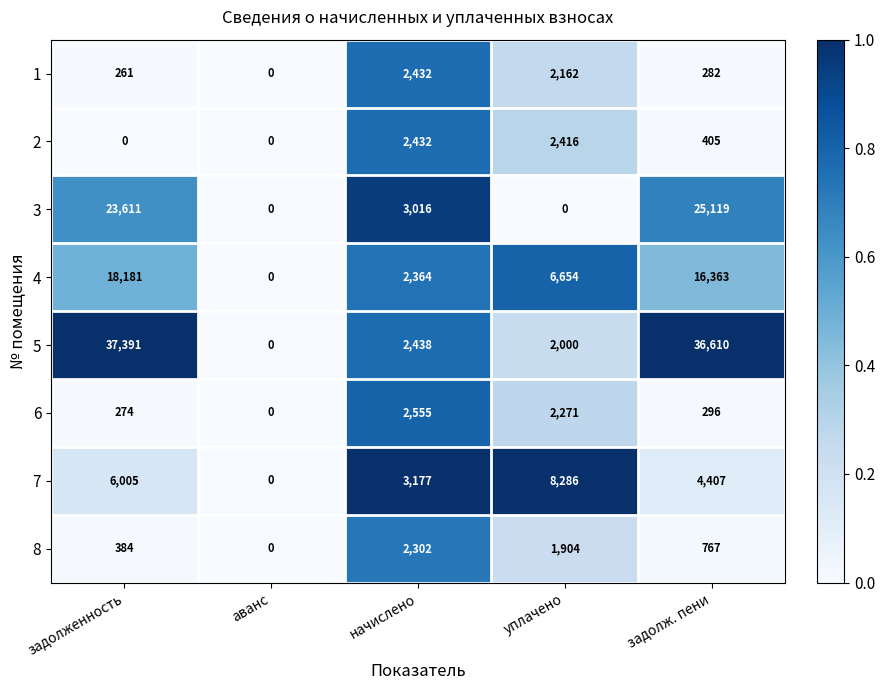

How many data points does each series have?

5